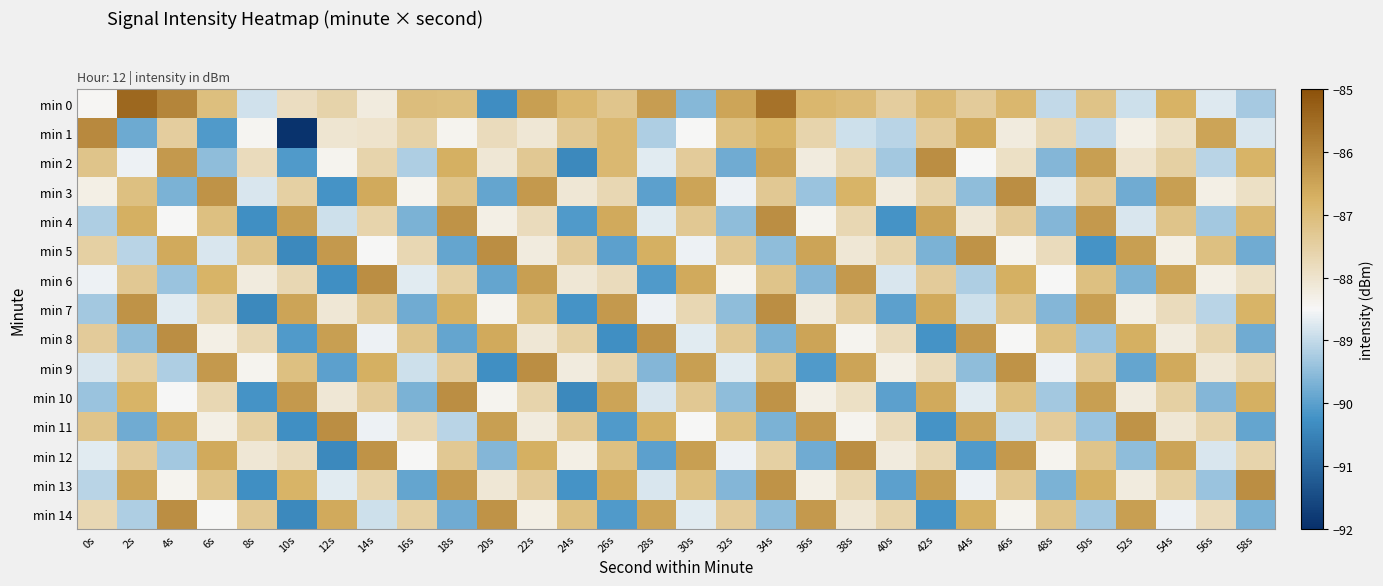

Reading right to left, transcribe all the data shown in this chart.

min 0: 58s=-89.3	56s=-88.7	54s=-86.8	52s=-88.9	50s=-87.2	48s=-89.0	46s=-86.9	44s=-87.4	42s=-86.9	40s=-87.4	38s=-87.0	36s=-86.9	34s=-85.6	32s=-86.5	30s=-89.6	28s=-86.4	26s=-87.2	24s=-86.9	22s=-86.4	20s=-90.3	18s=-87.1	16s=-87.0	14s=-88.2	12s=-87.6	10s=-87.9	8s=-88.9	6s=-87.1	4s=-85.9	2s=-85.4	0s=-88.5
min 1: 58s=-88.8	56s=-86.5	54s=-87.9	52s=-88.3	50s=-89.0	48s=-87.7	46s=-88.2	44s=-86.6	42s=-87.4	40s=-89.1	38s=-88.9	36s=-87.6	34s=-86.8	32s=-87.1	30s=-88.5	28s=-89.2	26s=-86.9	24s=-87.3	22s=-88.1	20s=-87.8	18s=-88.4	16s=-87.5	14s=-88.0	12s=-88.0	10s=-91.9	8s=-88.4	6s=-90.1	4s=-87.4	2s=-89.8	0s=-86.0
min 2: 58s=-86.8	56s=-89.1	54s=-87.5	52s=-88.0	50s=-86.4	48s=-89.6	46s=-87.9	44s=-88.5	42s=-86.1	40s=-89.3	38s=-87.7	36s=-88.2	34s=-86.5	32s=-89.8	30s=-87.4	28s=-88.7	26s=-86.9	24s=-90.4	22s=-87.3	20s=-88.1	18s=-86.7	16s=-89.2	14s=-87.6	12s=-88.4	10s=-90.1	8s=-87.8	6s=-89.5	4s=-86.3	2s=-88.6	0s=-87.2
min 3: 58s=-87.9	56s=-88.3	54s=-86.4	52s=-89.8	50s=-87.4	48s=-88.7	46s=-86.1	44s=-89.5	42s=-87.6	40s=-88.2	38s=-86.8	36s=-89.4	34s=-87.3	32s=-88.6	30s=-86.5	28s=-90.0	26s=-87.7	24s=-88.1	22s=-86.3	20s=-89.9	18s=-87.2	16s=-88.4	14s=-86.6	12s=-90.2	10s=-87.5	8s=-88.8	6s=-86.2	4s=-89.7	2s=-87.1	0s=-88.3
min 4: 58s=-86.9	56s=-89.3	54s=-87.2	52s=-88.8	50s=-86.3	48s=-89.6	46s=-87.4	44s=-88.1	42s=-86.5	40s=-90.2	38s=-87.7	36s=-88.4	34s=-86.1	32s=-89.5	30s=-87.3	28s=-88.7	26s=-86.6	24s=-90.1	22s=-87.8	20s=-88.3	18s=-86.2	16s=-89.7	14s=-87.6	12s=-88.9	10s=-86.4	8s=-90.3	6s=-87.1	4s=-88.5	2s=-86.7	0s=-89.2
min 5: 58s=-89.8	56s=-87.1	54s=-88.3	52s=-86.4	50s=-90.2	48s=-87.8	46s=-88.4	44s=-86.2	42s=-89.7	40s=-87.6	38s=-88.1	36s=-86.5	34s=-89.5	32s=-87.3	30s=-88.6	28s=-86.7	26s=-90.0	24s=-87.4	22s=-88.2	20s=-86.1	18s=-89.9	16s=-87.7	14s=-88.5	12s=-86.3	10s=-90.4	8s=-87.2	6s=-88.8	4s=-86.6	2s=-89.1	0s=-87.5
min 6: 58s=-87.9	56s=-88.3	54s=-86.5	52s=-89.7	50s=-87.1	48s=-88.5	46s=-86.7	44s=-89.2	42s=-87.4	40s=-88.8	38s=-86.3	36s=-89.6	34s=-87.2	32s=-88.4	30s=-86.6	28s=-90.1	26s=-87.8	24s=-88.1	22s=-86.4	20s=-89.9	18s=-87.5	16s=-88.7	14s=-86.1	12s=-90.3	10s=-87.7	8s=-88.2	6s=-86.8	4s=-89.4	2s=-87.3	0s=-88.6
min 7: 58s=-86.8	56s=-89.1	54s=-87.8	52s=-88.3	50s=-86.4	48s=-89.6	46s=-87.2	44s=-88.9	42s=-86.6	40s=-90.0	38s=-87.4	36s=-88.2	34s=-86.1	32s=-89.5	30s=-87.7	28s=-88.6	26s=-86.3	24s=-90.2	22s=-87.1	20s=-88.4	18s=-86.7	16s=-89.8	14s=-87.3	12s=-88.1	10s=-86.5	8s=-90.4	6s=-87.6	4s=-88.7	2s=-86.2	0s=-89.3
min 8: 58s=-89.8	56s=-87.6	54s=-88.2	52s=-86.7	50s=-89.4	48s=-87.1	46s=-88.5	44s=-86.3	42s=-90.2	40s=-87.8	38s=-88.4	36s=-86.5	34s=-89.7	32s=-87.3	30s=-88.7	28s=-86.2	26s=-90.3	24s=-87.5	22s=-88.1	20s=-86.6	18s=-89.9	16s=-87.2	14s=-88.6	12s=-86.4	10s=-90.1	8s=-87.7	6s=-88.3	4s=-86.1	2s=-89.5	0s=-87.4
min 9: 58s=-87.7	56s=-88.1	54s=-86.6	52s=-89.9	50s=-87.3	48s=-88.6	46s=-86.2	44s=-89.5	42s=-87.8	40s=-88.3	38s=-86.5	36s=-90.1	34s=-87.2	32s=-88.7	30s=-86.4	28s=-89.6	26s=-87.6	24s=-88.2	22s=-86.1	20s=-90.3	18s=-87.4	16s=-88.9	14s=-86.7	12s=-90.0	10s=-87.1	8s=-88.4	6s=-86.3	4s=-89.2	2s=-87.5	0s=-88.8
min 10: 58s=-86.7	56s=-89.6	54s=-87.5	52s=-88.2	50s=-86.4	48s=-89.3	46s=-87.1	44s=-88.7	42s=-86.6	40s=-90.0	38s=-87.9	36s=-88.3	34s=-86.2	32s=-89.5	30s=-87.3	28s=-88.8	26s=-86.5	24s=-90.4	22s=-87.6	20s=-88.4	18s=-86.1	16s=-89.7	14s=-87.4	12s=-88.1	10s=-86.3	8s=-90.2	6s=-87.7	4s=-88.5	2s=-86.8	0s=-89.4
min 11: 58s=-89.9	56s=-87.6	54s=-88.1	52s=-86.2	50s=-89.4	48s=-87.4	46s=-88.9	44s=-86.5	42s=-90.2	40s=-87.8	38s=-88.4	36s=-86.3	34s=-89.7	32s=-87.1	30s=-88.5	28s=-86.7	26s=-90.1	24s=-87.3	22s=-88.2	20s=-86.4	18s=-89.1	16s=-87.7	14s=-88.6	12s=-86.1	10s=-90.3	8s=-87.5	6s=-88.3	4s=-86.6	2s=-89.8	0s=-87.2
min 12: 58s=-87.6	56s=-88.8	54s=-86.5	52s=-89.5	50s=-87.2	48s=-88.4	46s=-86.3	44s=-90.1	42s=-87.7	40s=-88.2	38s=-86.1	36s=-89.8	34s=-87.5	32s=-88.6	30s=-86.4	28s=-90.0	26s=-87.1	24s=-88.3	22s=-86.7	20s=-89.6	18s=-87.3	16s=-88.5	14s=-86.2	12s=-90.4	10s=-87.8	8s=-88.1	6s=-86.6	4s=-89.3	2s=-87.4	0s=-88.7
min 13: 58s=-86.1	56s=-89.4	54s=-87.5	52s=-88.2	50s=-86.7	48s=-89.7	46s=-87.3	44s=-88.6	42s=-86.4	40s=-90.0	38s=-87.7	36s=-88.3	34s=-86.2	32s=-89.6	30s=-87.1	28s=-88.8	26s=-86.6	24s=-90.2	22s=-87.4	20s=-88.1	18s=-86.3	16s=-89.9	14s=-87.6	12s=-88.7	10s=-86.8	8s=-90.3	6s=-87.2	4s=-88.4	2s=-86.5	0s=-89.1
min 14: 58s=-89.7	56s=-87.8	54s=-88.6	52s=-86.4	50s=-89.3	48s=-87.2	46s=-88.4	44s=-86.7	42s=-90.2	40s=-87.6	38s=-88.1	36s=-86.3	34s=-89.5	32s=-87.4	30s=-88.7	28s=-86.5	26s=-90.1	24s=-87.1	22s=-88.3	20s=-86.2	18s=-89.8	16s=-87.5	14s=-88.9	12s=-86.6	10s=-90.4	8s=-87.3	6s=-88.5	4s=-86.1	2s=-89.2	0s=-87.7